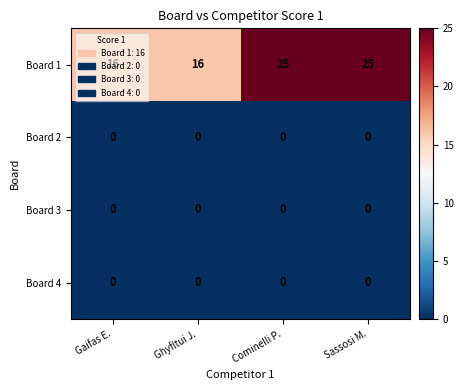

What is the maximum value shown in the chart?

25